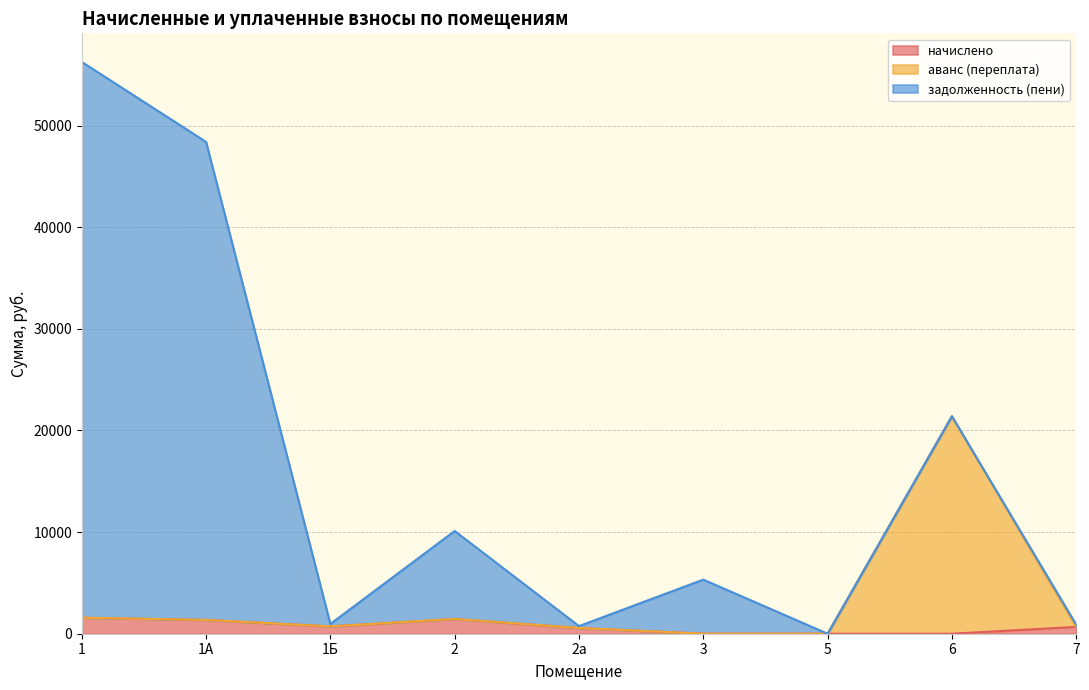

What is the total value across all series at 2?

10110.2